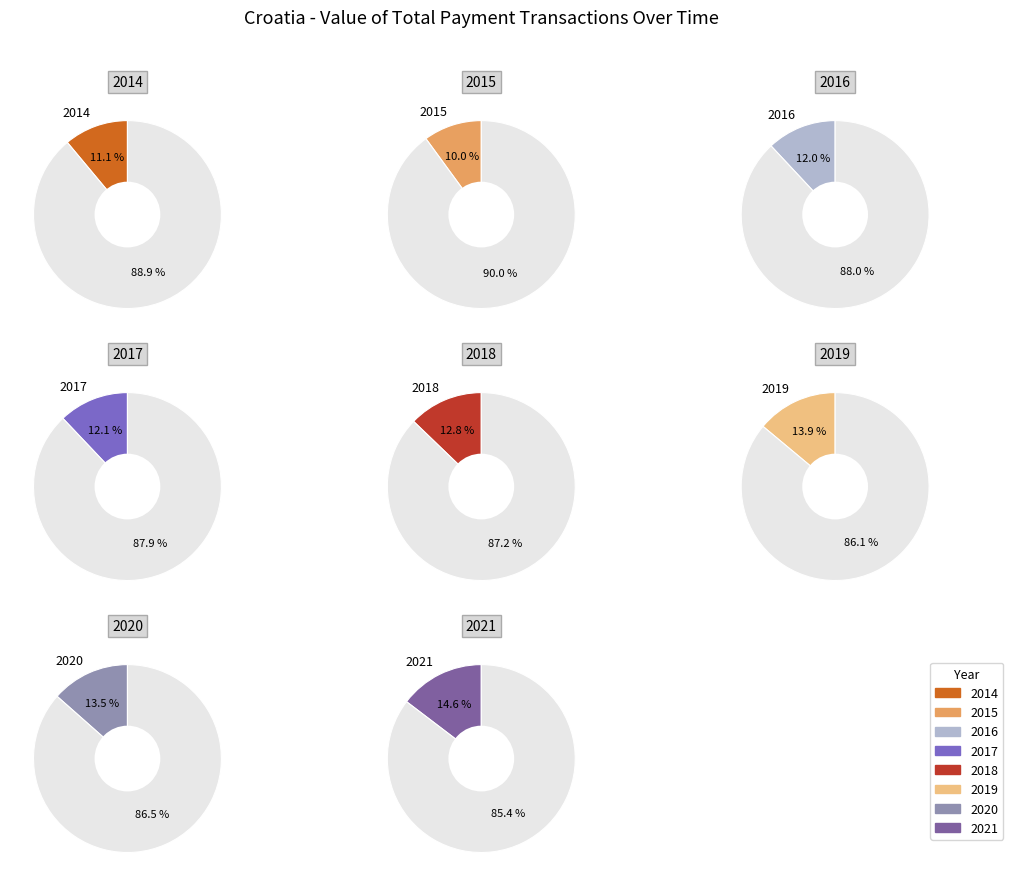

Is it true that 2020 is 3% of the pie?

False